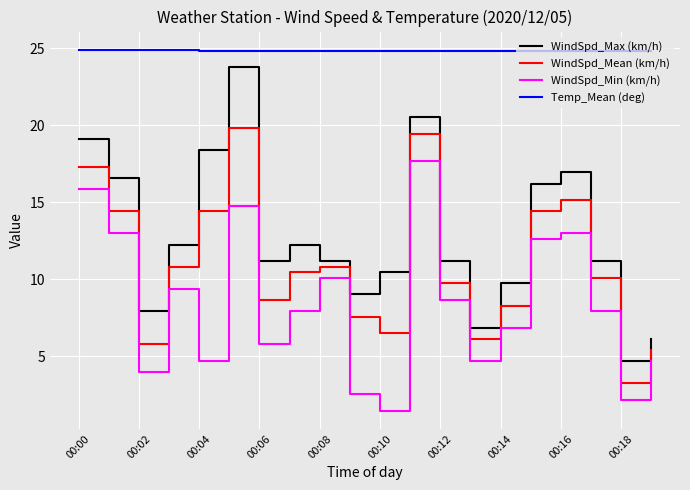

What is the difference between the maximum and minimum values in the WindSpd_Max (km/h) series?

19.1